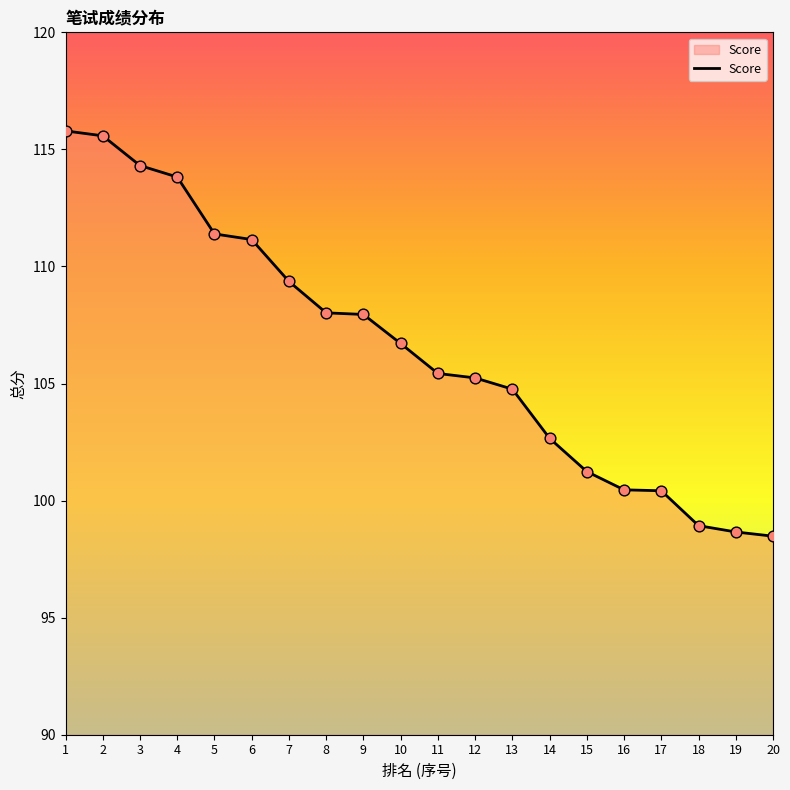

Which has a higher value, 19 or 10?

10